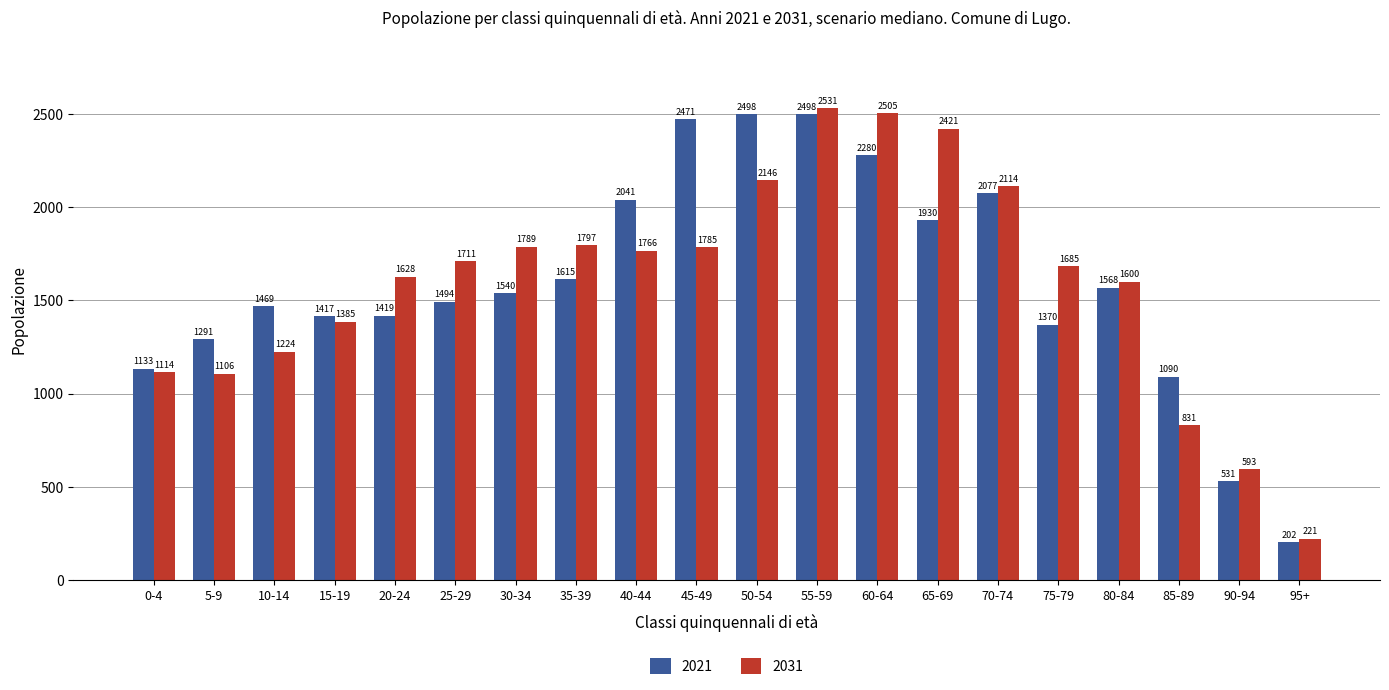

Where is 2031 nearest to the value 1376?

15-19